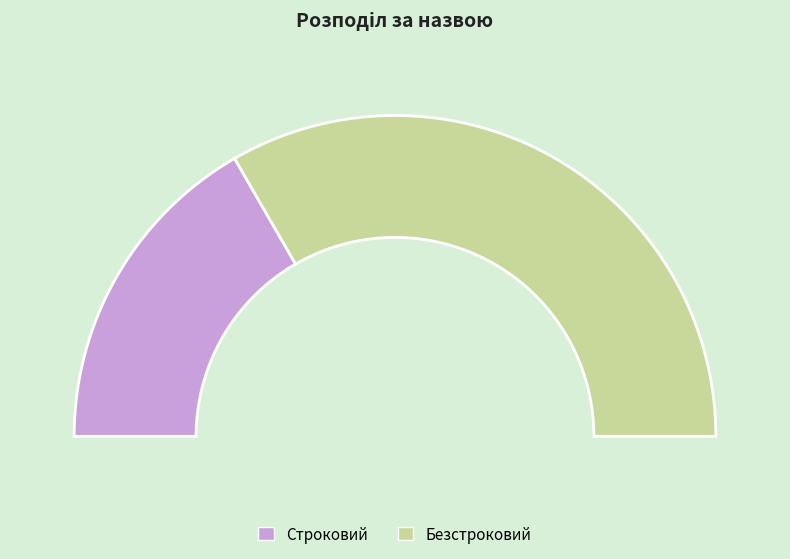

What percentage is the Безстроковий slice, to the nearest percent?

67%